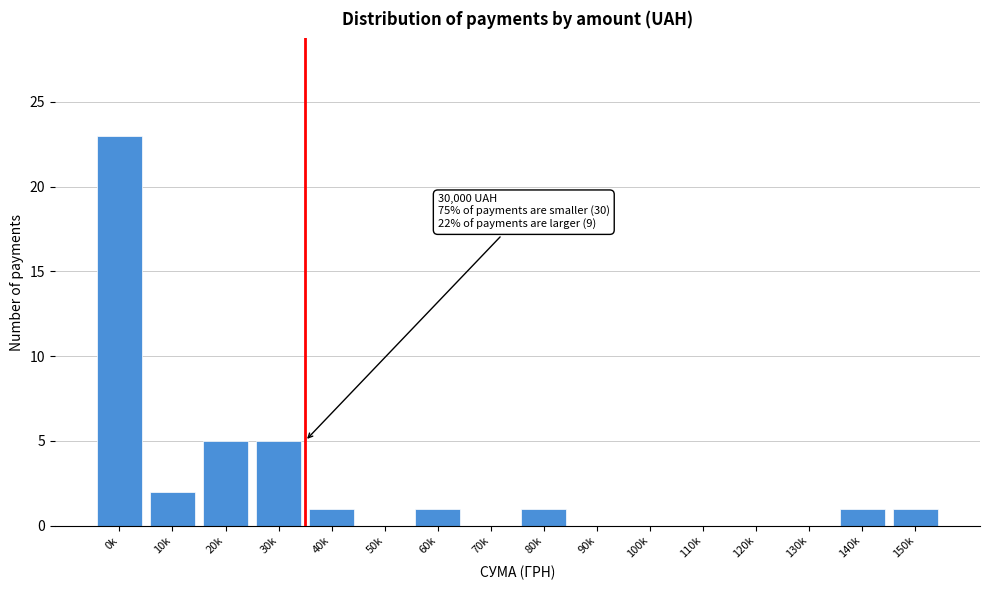

Reading left to right, transcribe all the data shown in this chart.

0k=23	10k=2	20k=5	30k=5	40k=1	50k=0	60k=1	70k=0	80k=1	90k=0	100k=0	110k=0	120k=0	130k=0	140k=1	150k=1